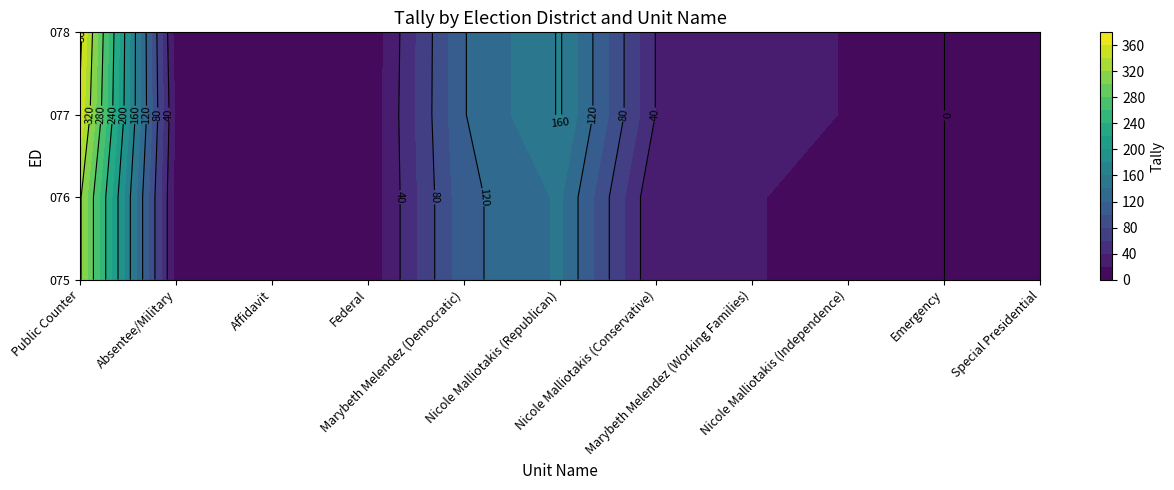

How many values in the 077 series exceed 19?

5